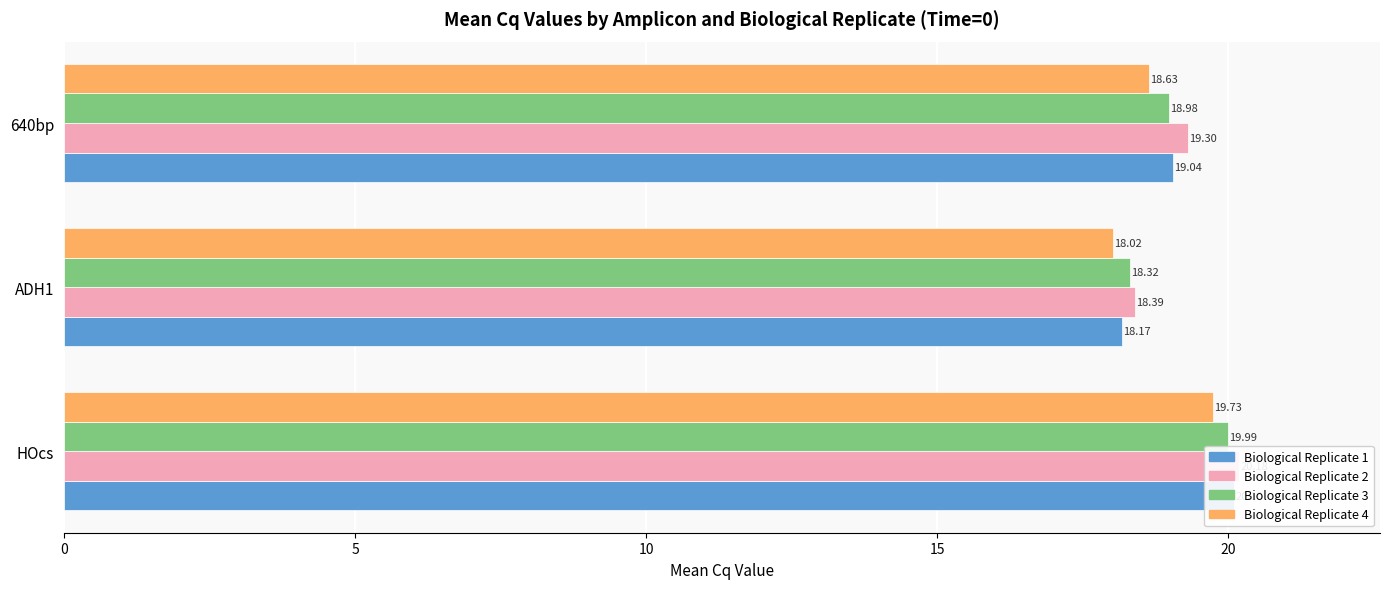

The Biological Replicate 3 series shows 19.0 at 10. True or false?

True